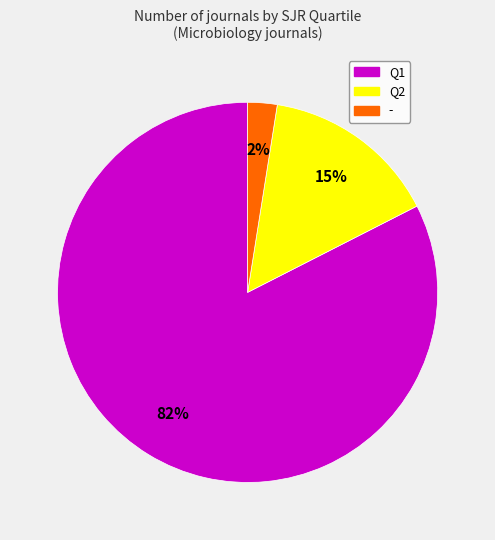

How many slices are in this pie chart?

3